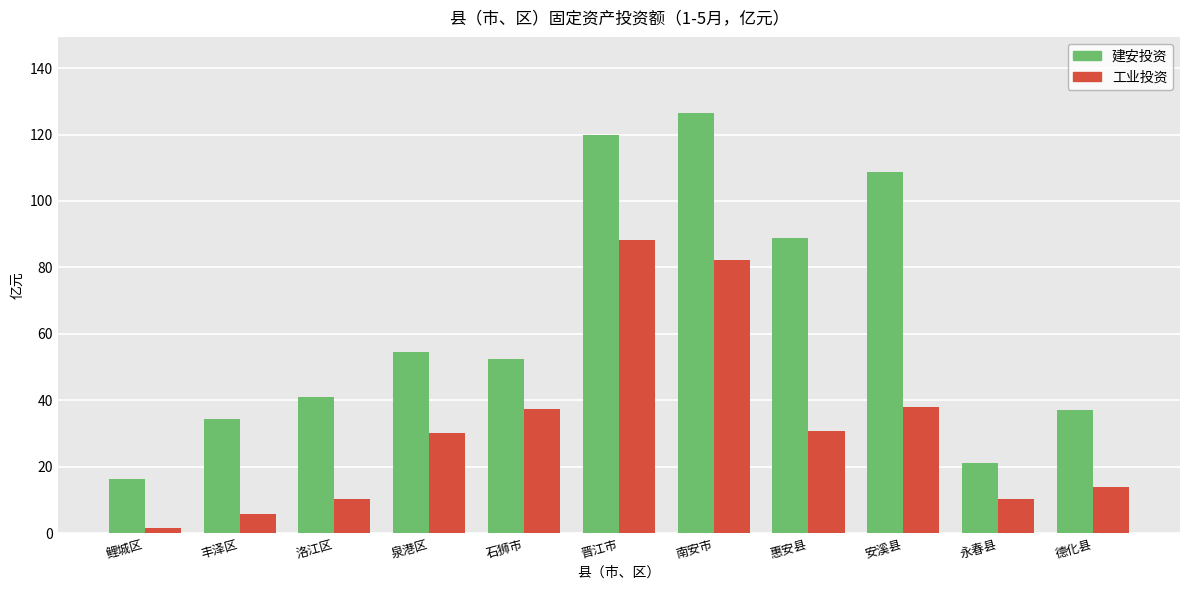

How many groups of bars are there?

11